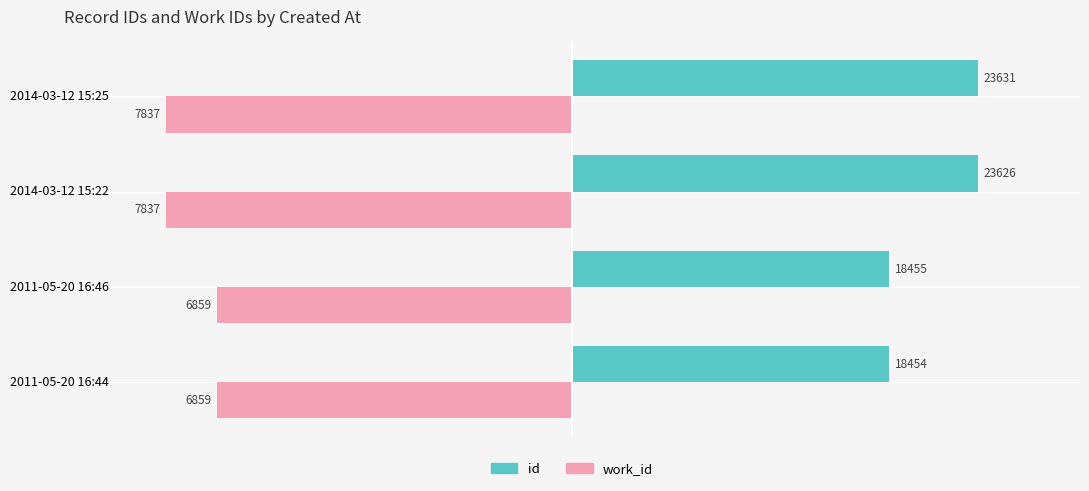

List the series in order of their peak value, highest first.

id, work_id